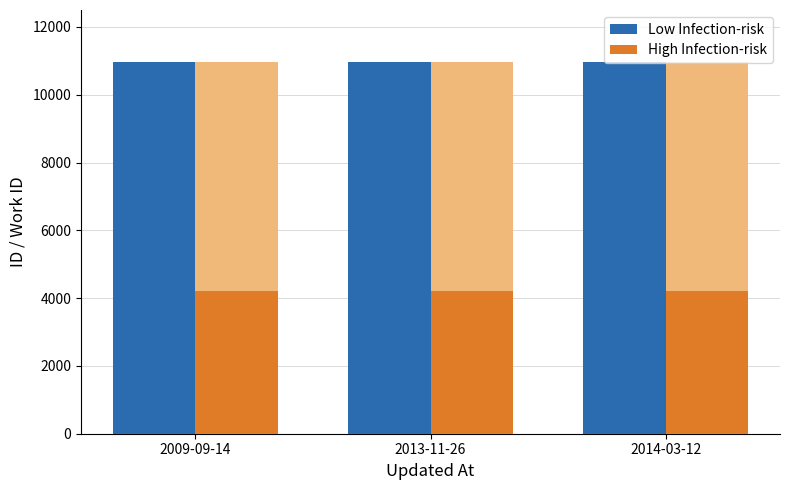

Reading left to right, transcribe all the data shown in this chart.

Low Infection-risk: 2009-09-14=10973	2013-11-26=10974	2014-03-12=10975
High Infection-risk: 2009-09-14=4209	2013-11-26=4209	2014-03-12=4209